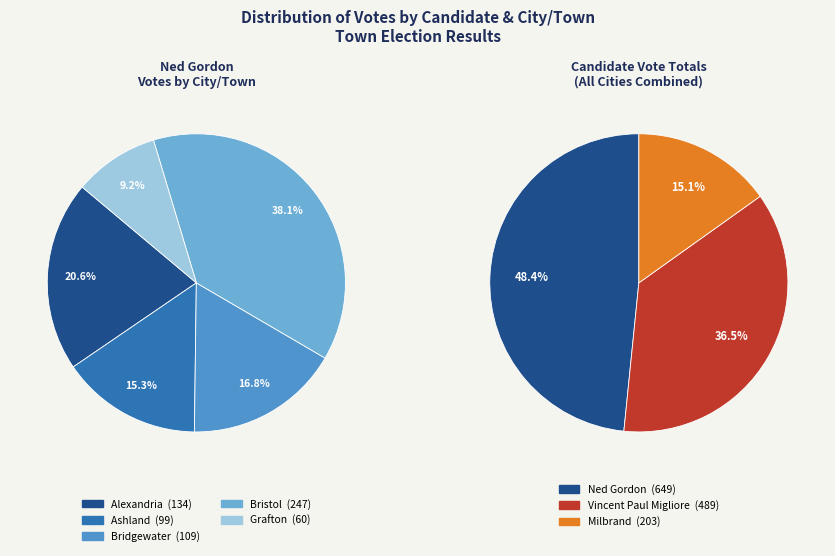

Count the number of slices in the pie.

5